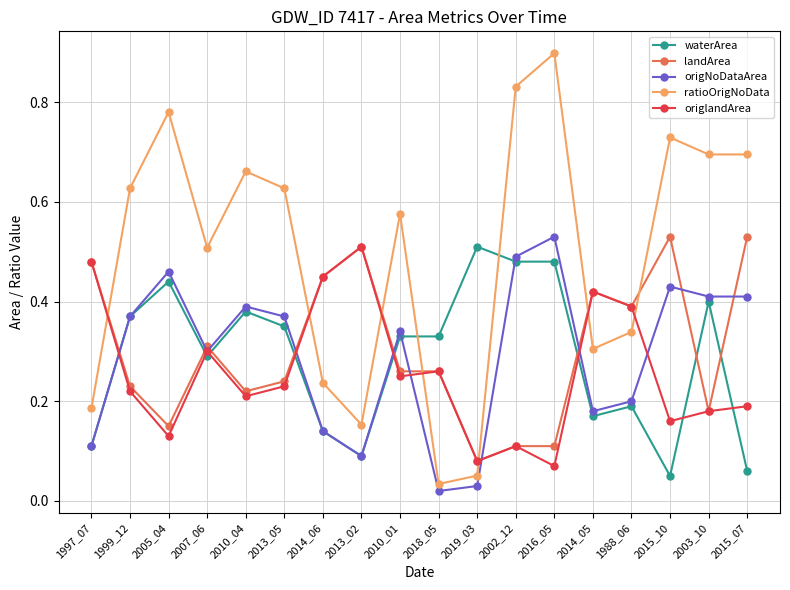

The landArea series shows 0.7 at 2015_10. True or false?

False